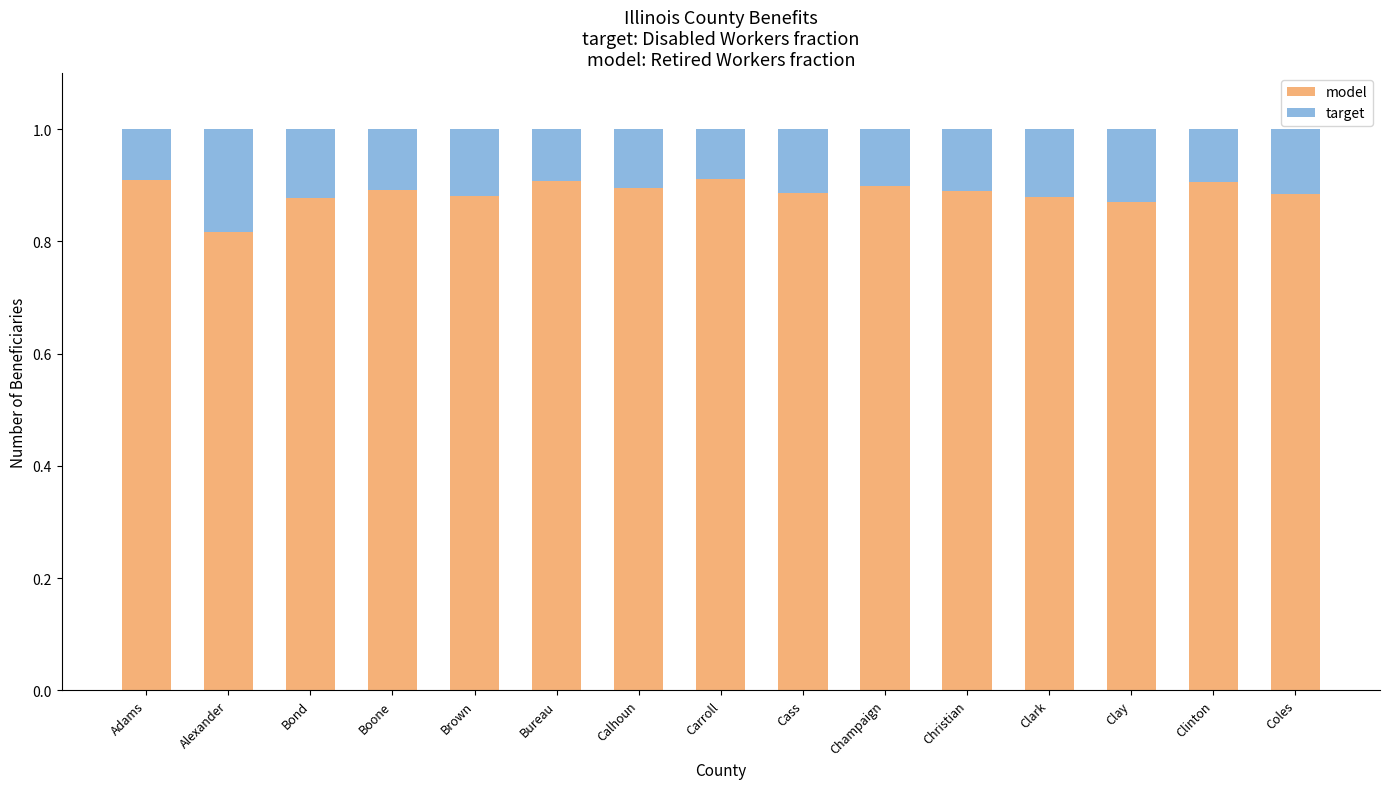

Does the chart contain stacked bars?

Yes